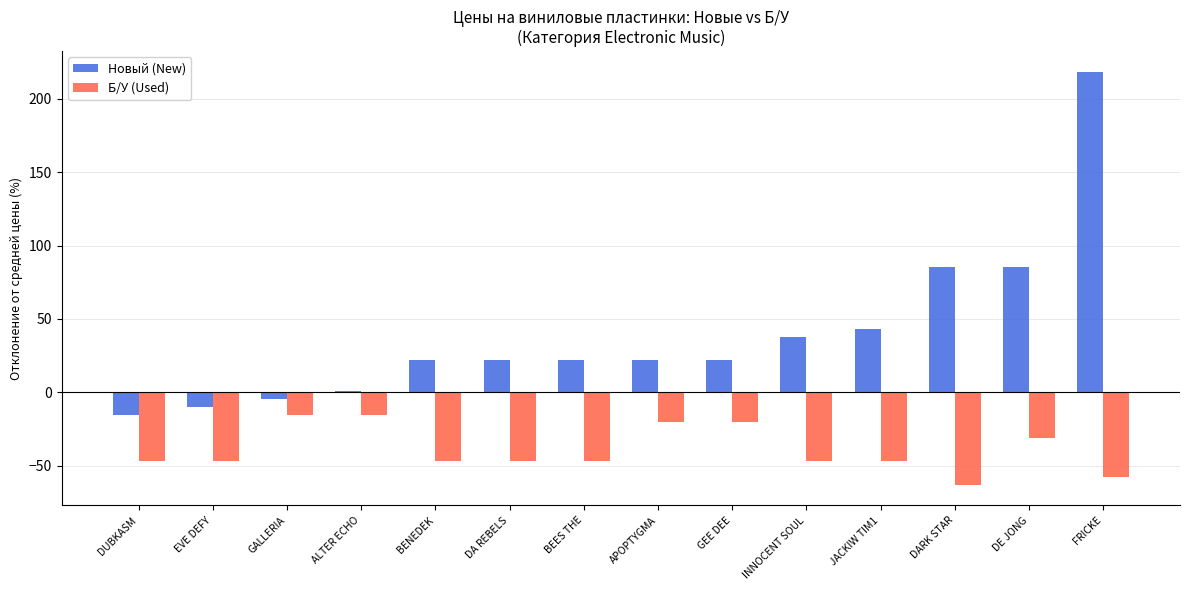

What is the maximum value shown in the chart?

218.4